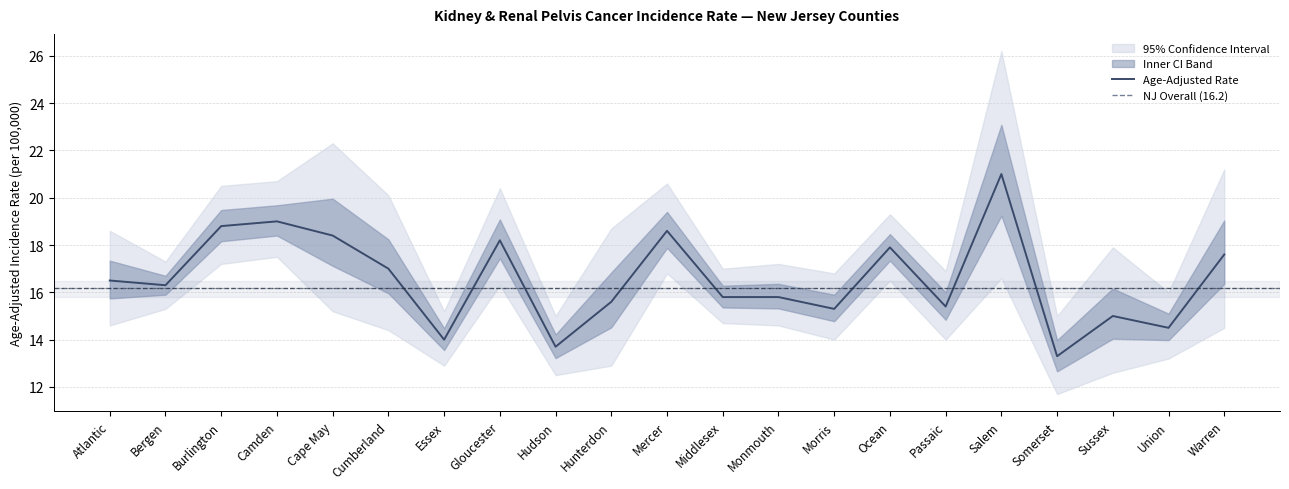

The Age-Adjusted Rate series shows 16.3 at Bergen. True or false?

True